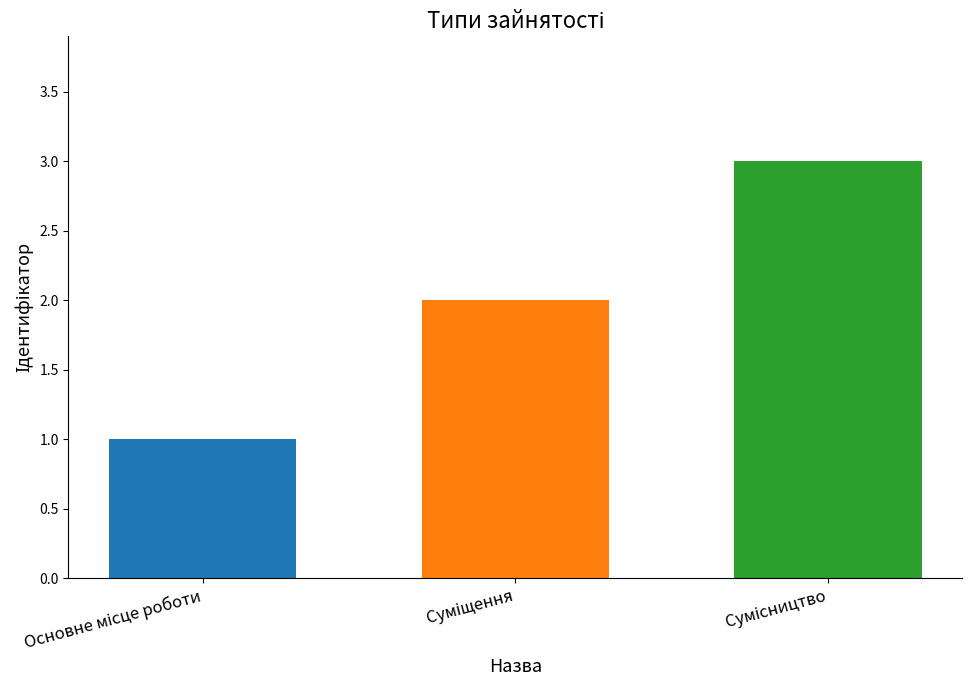

What is the greatest value displayed?

3